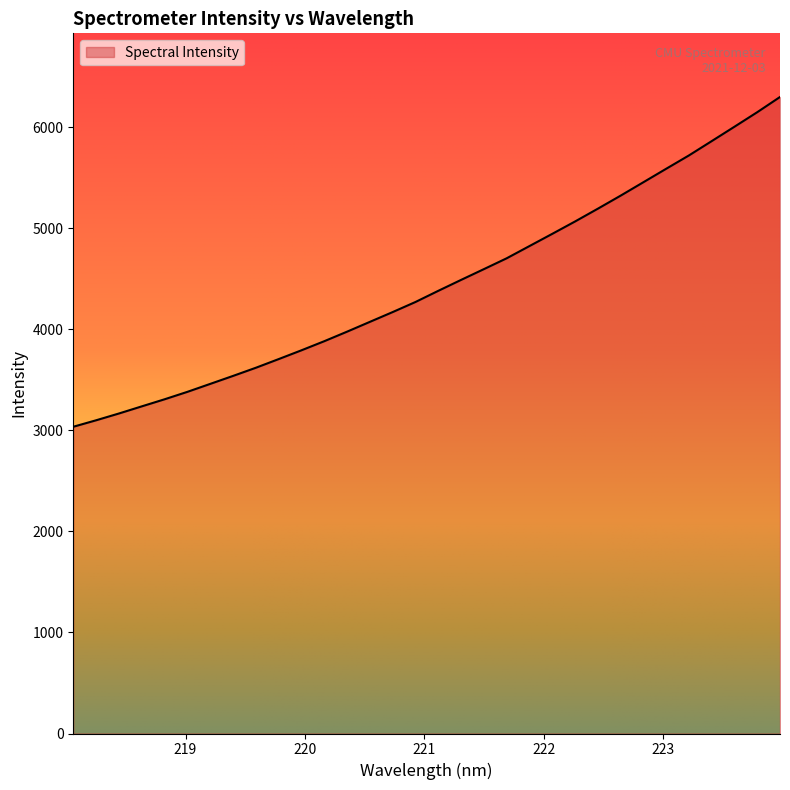

What is the smallest value displayed?

3035.6